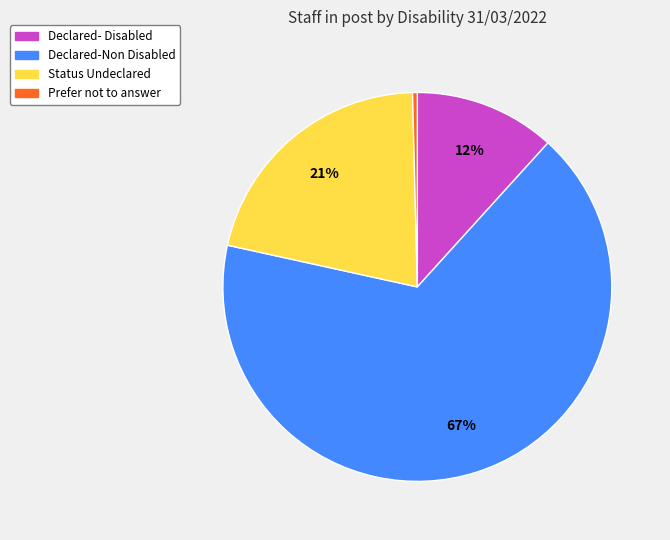

What percentage is the Declared-Non Disabled slice, to the nearest percent?

67%